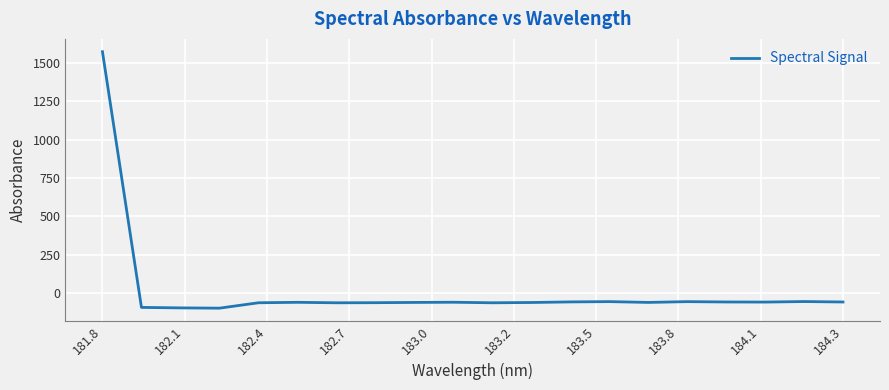

What is the maximum value shown in the chart?

1571.3